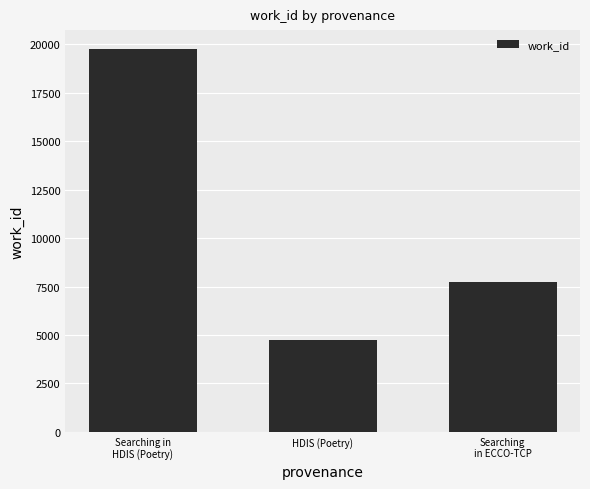

True or false: the data shows 7750 at Searching
in ECCO-TCP.

True